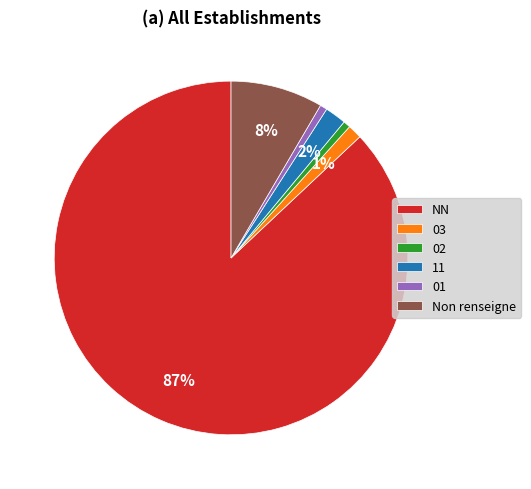

To the nearest percent, what is the combined percentage of NN and 01?

88%